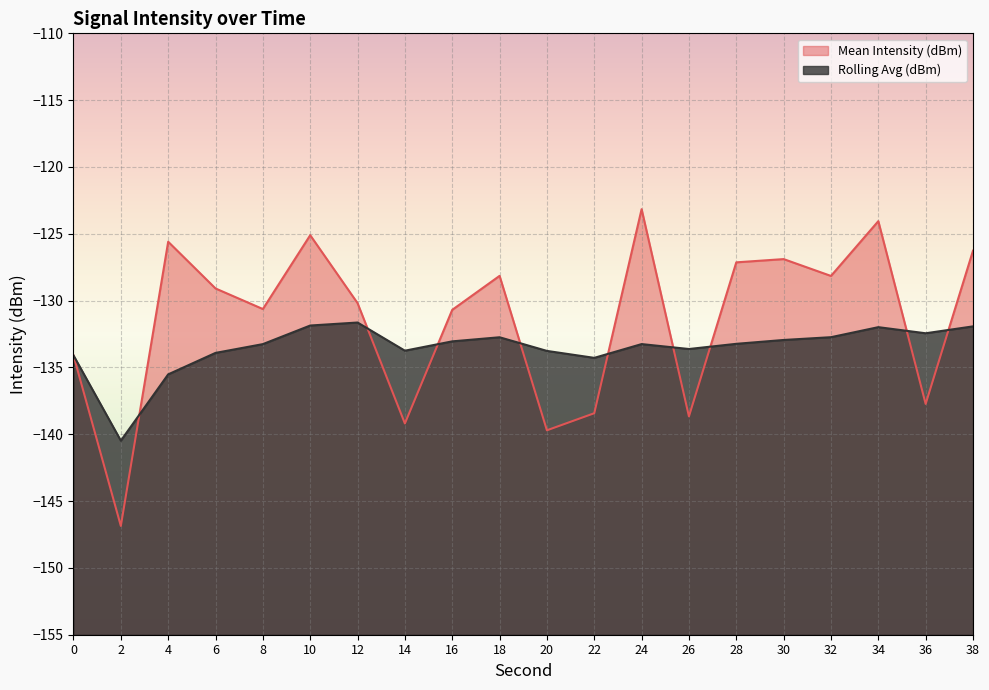

What is the difference between the maximum and minimum values in the Rolling Avg (dBm) series?

8.8